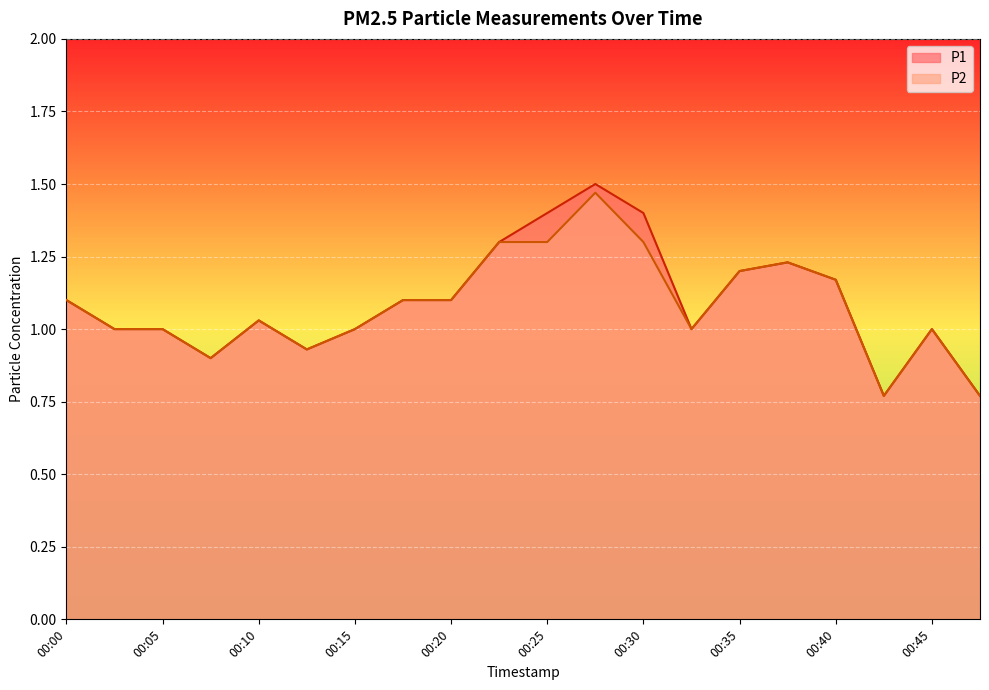

The P1 series shows 1.8 at 00:17. True or false?

False